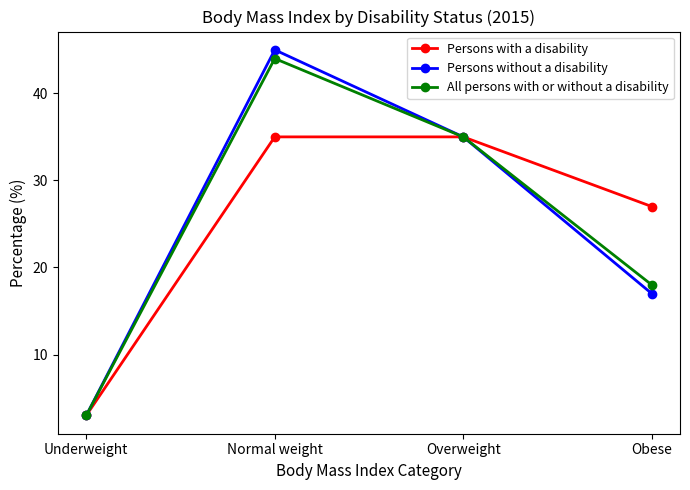

What is the average value of the All persons with or without a disability series?

25